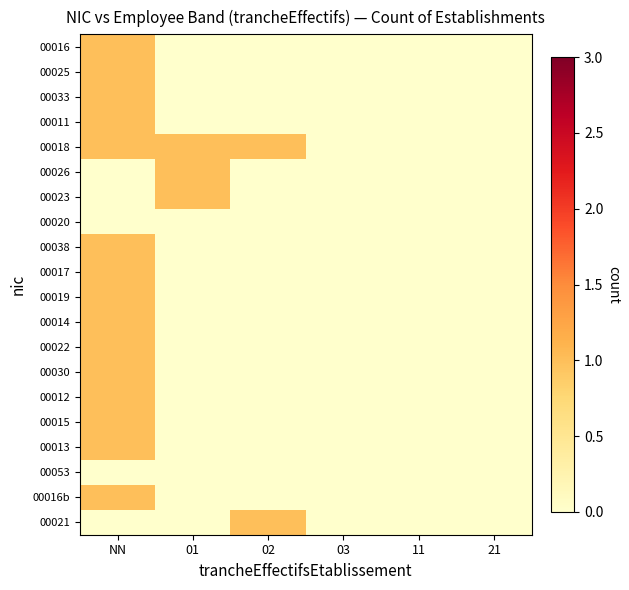

How many distinct data groups are displayed?

20